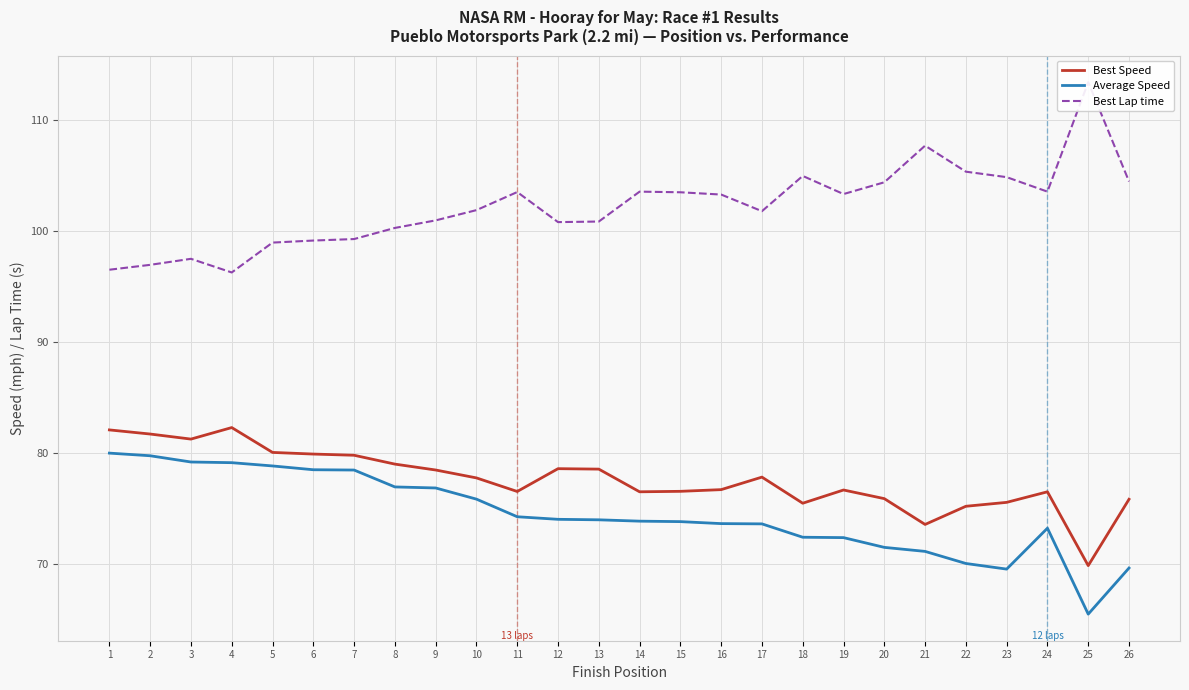

True or false: Average Speed and Best Speed cross at least once.

False